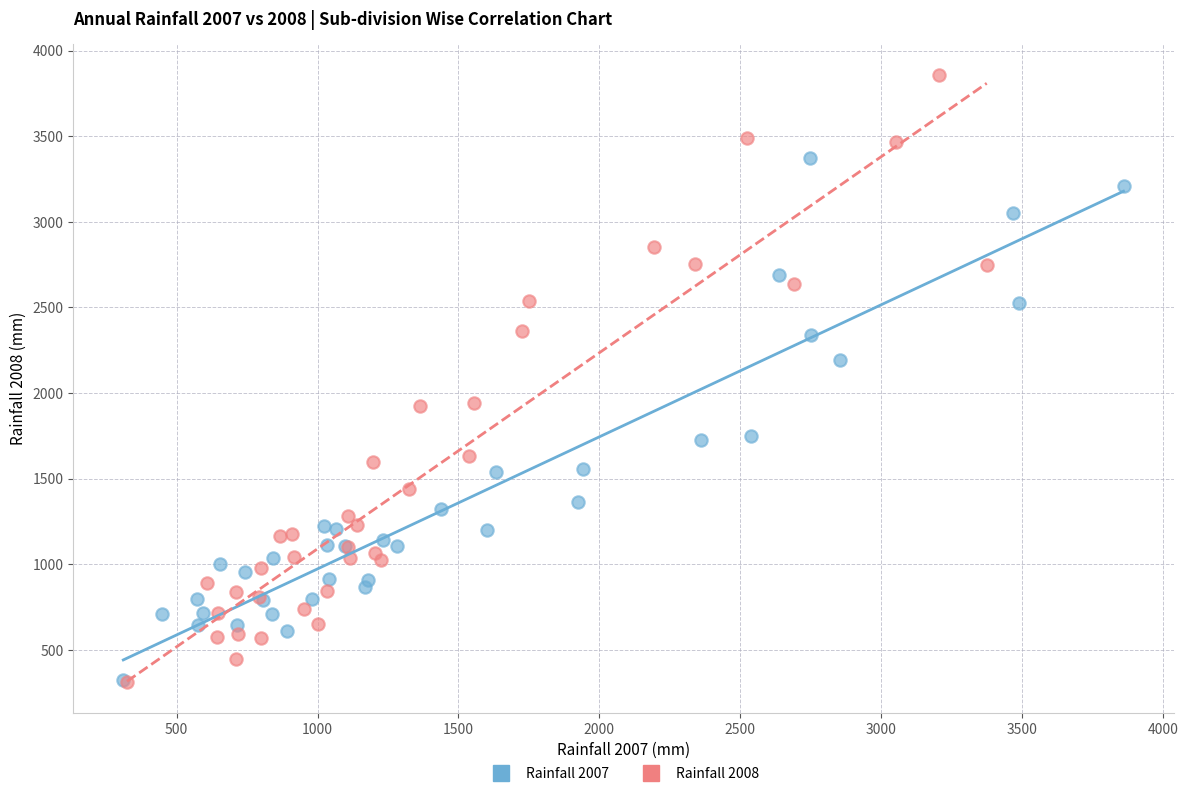

Which series reaches the maximum Y coordinate?

Rainfall 2008